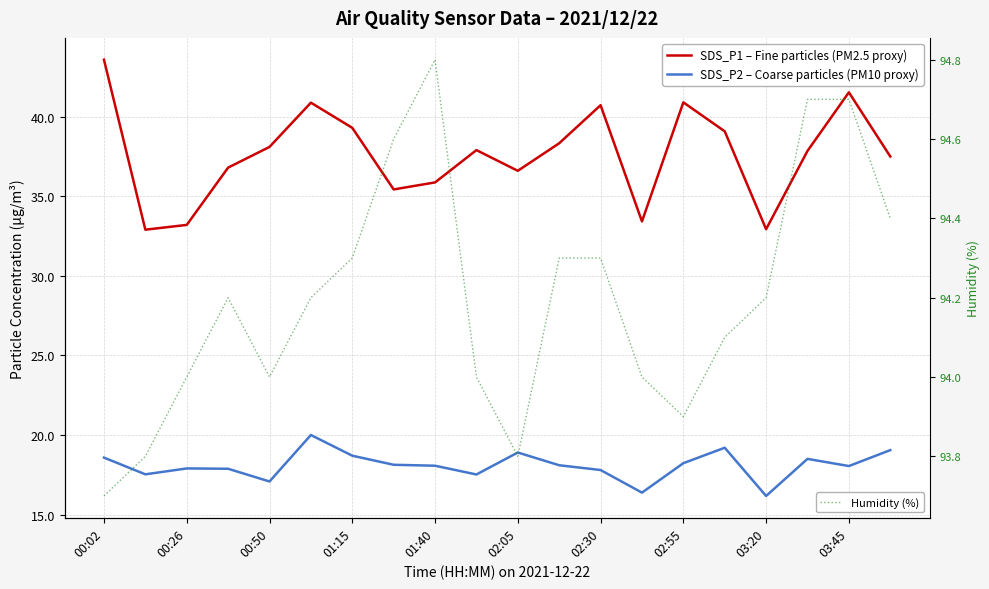

True or false: SDS_P1 – Fine particles (PM2.5 proxy) and Humidity (%) cross at least once.

False